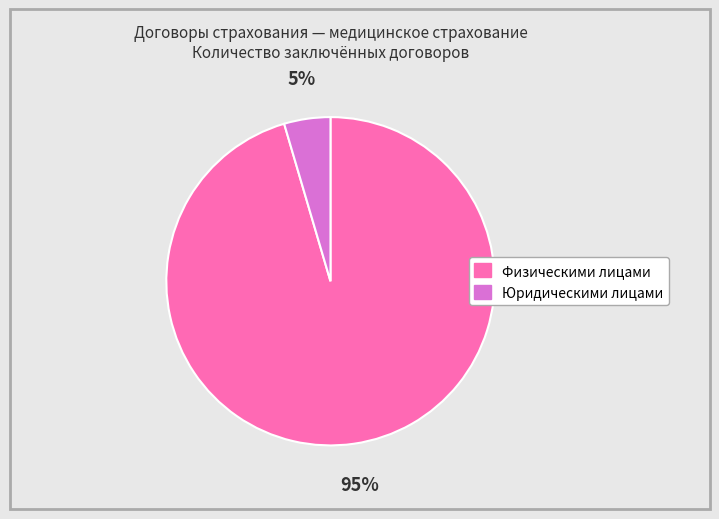

Between Юридическими лицами and Физическими лицами, which is larger?

Физическими лицами